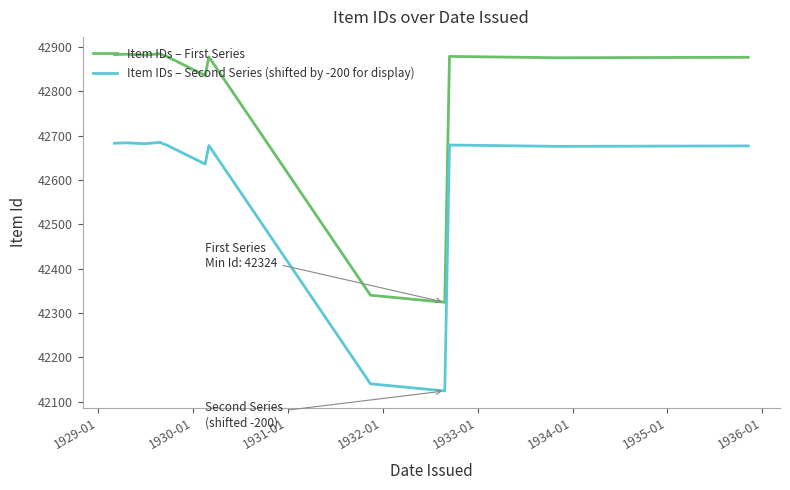

Rank the series by their maximum value, from lowest to highest.

Item IDs – Second Series (shifted by -200 for display), Item IDs – First Series